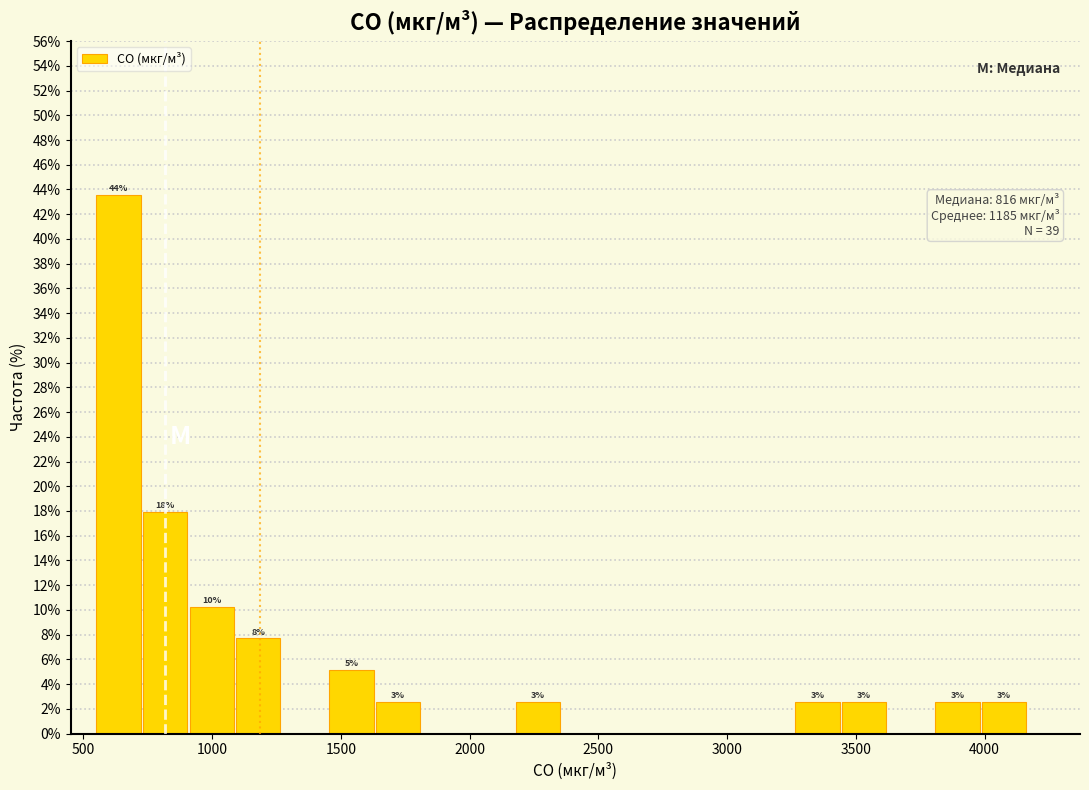

Read against the x-axis, roughly where is the centre of the tallest bar?

650